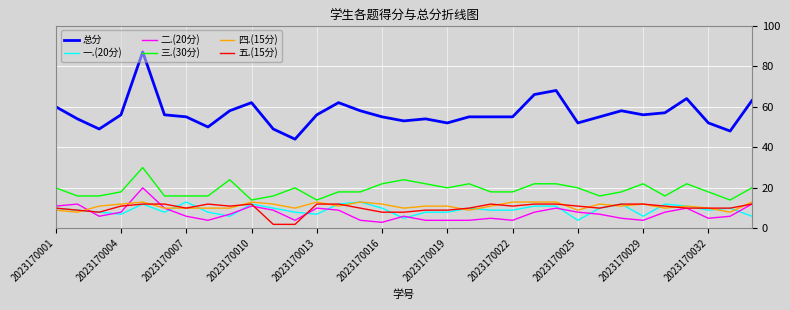

Reading left to right, list all the values displayed in this chart.

总分: 60	54	49	56	87	56	55	50	58	62	49	44	56	62	58	55	53	54	52	55	55	55	66	68	52	55	58	56	57	64	52	48	63
一.(20分): 10	9	8	7	12	8	13	8	6	12	10	8	7	12	13	10	5	8	8	10	9	9	11	11	4	10	12	6	12	11	9	10	6
二.(20分): 11	12	6	8	20	10	6	4	7	11	9	4	10	9	4	3	6	4	4	4	5	4	8	10	8	7	5	4	8	10	5	6	12
三.(30分): 20	16	16	18	30	16	16	16	24	14	16	20	14	18	18	22	24	22	20	22	18	18	22	22	20	16	18	22	16	22	18	14	20
四.(15分): 9	8	11	12	13	10	10	10	10	13	12	10	13	11	13	12	10	11	11	9	11	13	13	13	9	12	11	12	10	11	10	8	13
五.(15分): 10	9	8	11	12	12	10	12	11	12	2	2	12	12	10	8	8	9	9	10	12	11	12	12	11	10	12	12	11	10	10	10	12